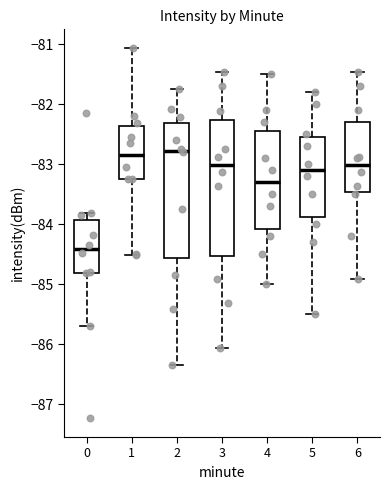

Reading left to right, read every box against the y-axis: the position of its median line, the range the box covers, and the ends of its whiskers. The values are not printed on the chart, so give them approximately, as read against the axis.

0: median -84.4, box -84.8 to -83.9, whiskers -85.7 to -83.8
1: median -82.8, box -83.2 to -82.4, whiskers -84.5 to -81.1
2: median -82.8, box -84.6 to -82.3, whiskers -86.3 to -81.7
3: median -83.0, box -84.5 to -82.3, whiskers -86.1 to -81.5
4: median -83.3, box -84.1 to -82.4, whiskers -85.0 to -81.5
5: median -83.1, box -83.9 to -82.5, whiskers -85.5 to -81.8
6: median -83.0, box -83.5 to -82.3, whiskers -84.9 to -81.5